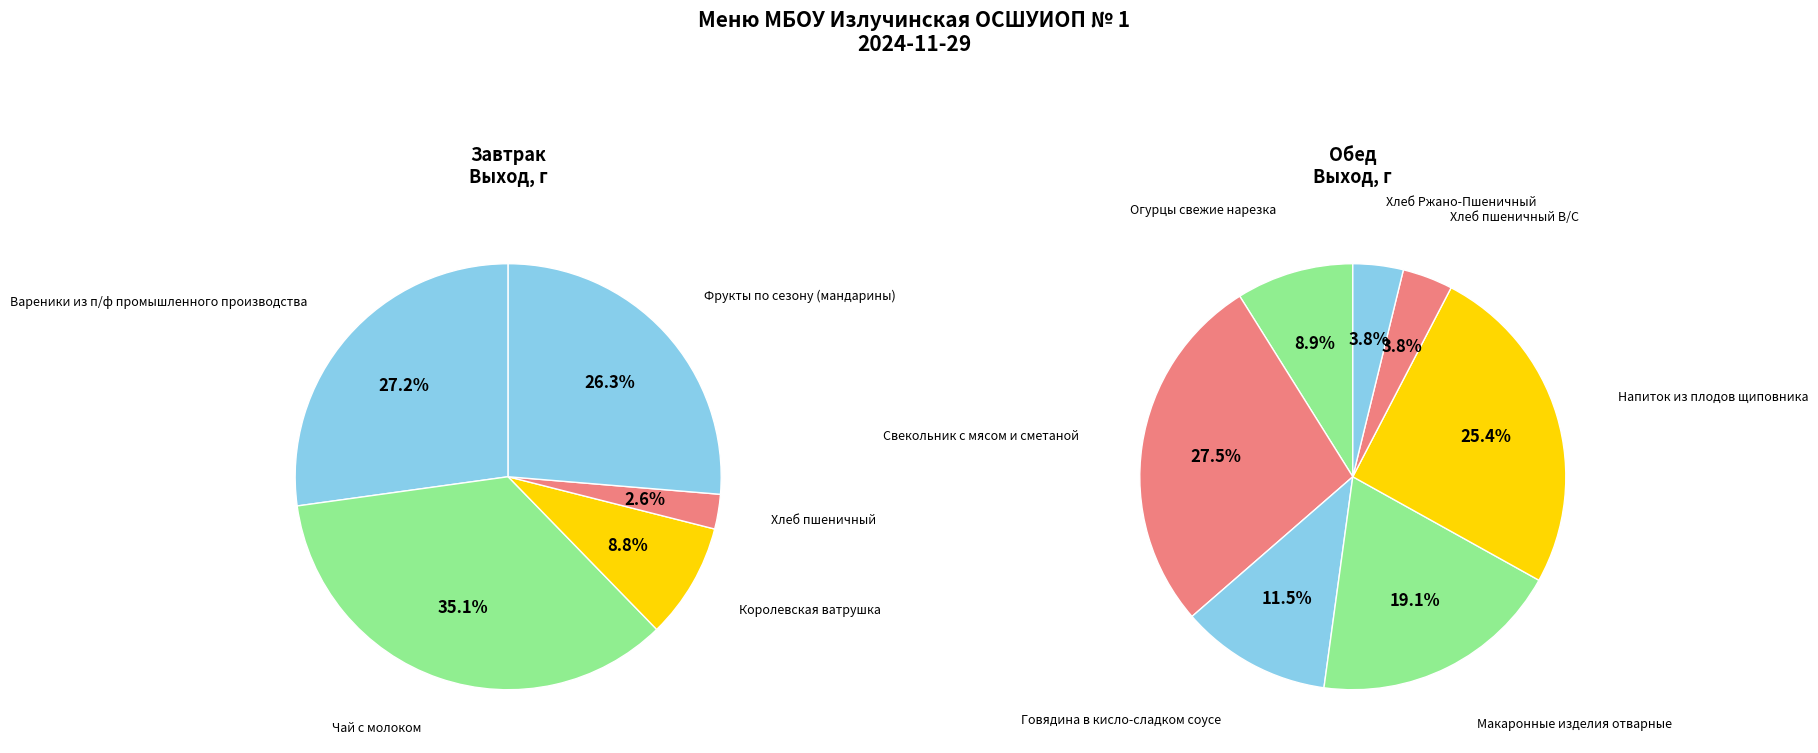

Is Фрукты по сезону (мандарины) the majority of the pie?

No